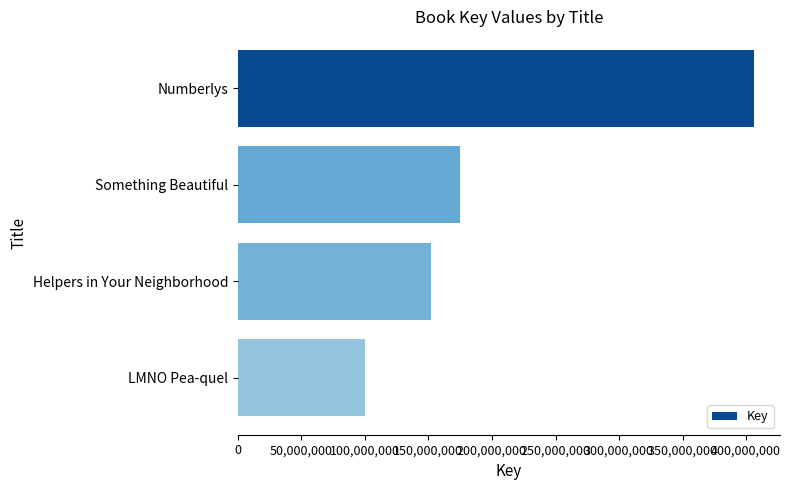

Rank the categories by value from highest to lowest.

Numberlys, Something Beautiful, Helpers in Your Neighborhood, LMNO Pea-quel